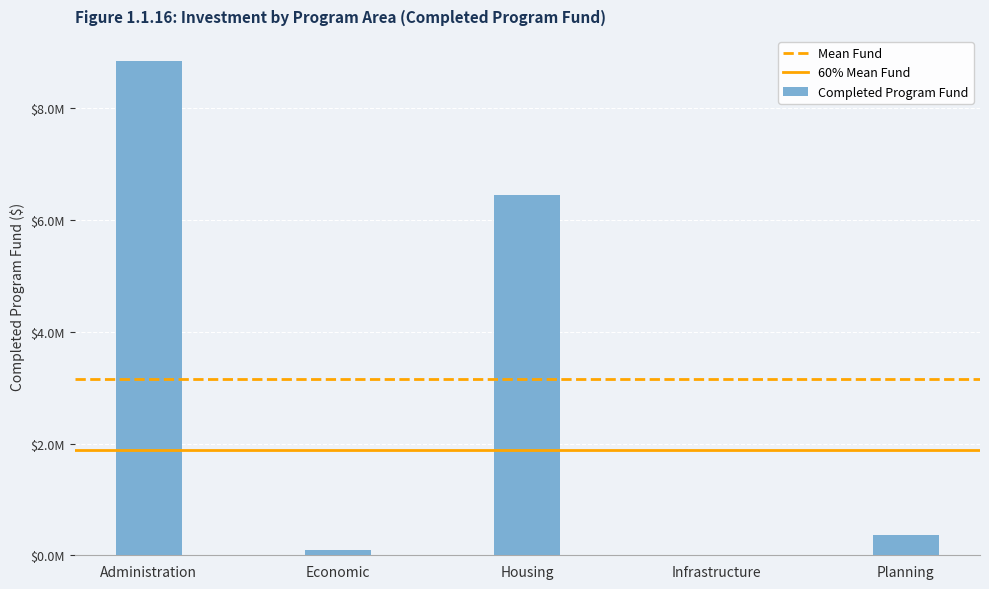

Reading left to right, what are all the values shown in this chart?

8853217.5	86321.6	6448999.0	5131.4	362344.5